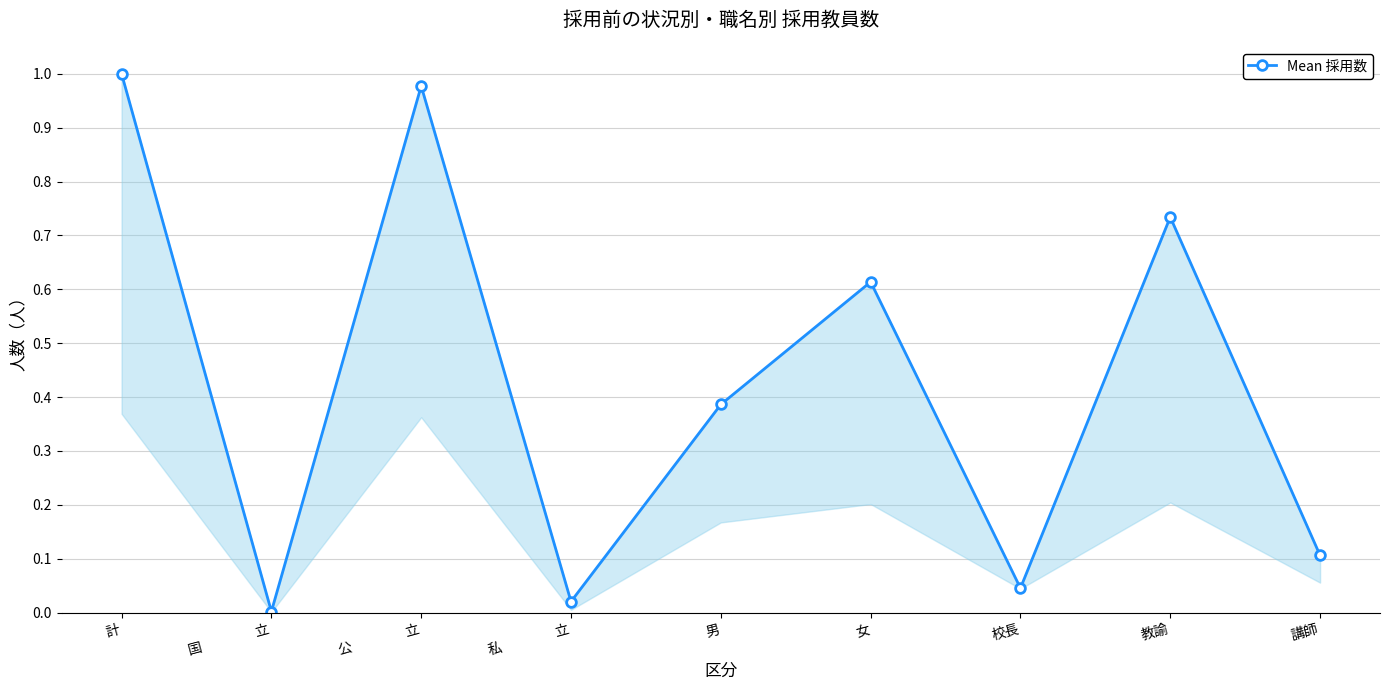

What is the average value?

0.4